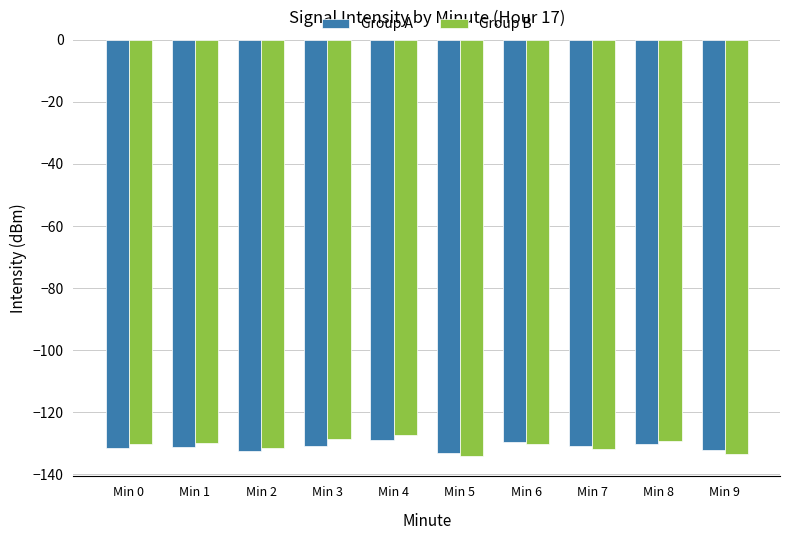

What is the sum of the Group B values at Min 1 and Min 4?

-257.2